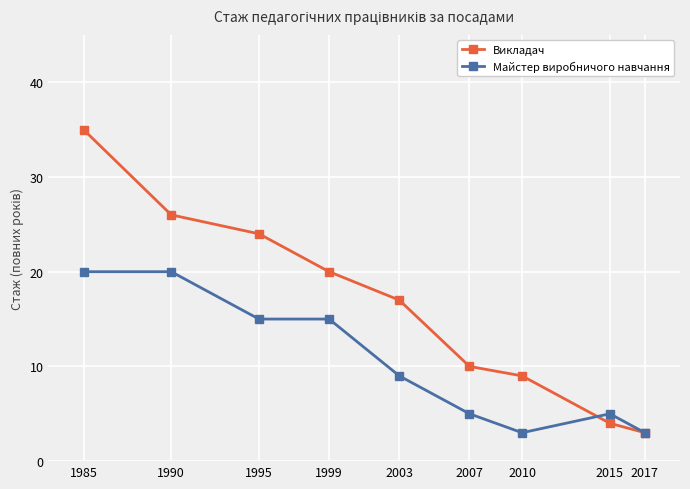

At which category does the chart reach its peak across all series?

1985